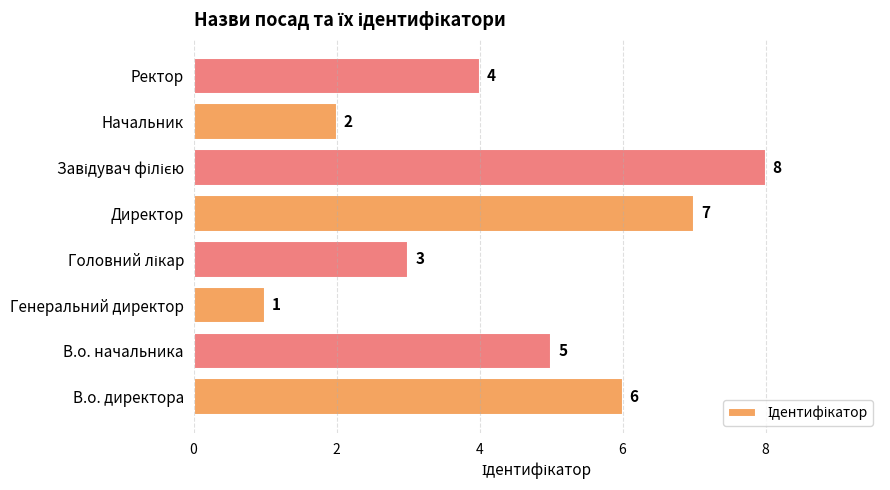

What is the change in value from Директор to Ректор?

-3